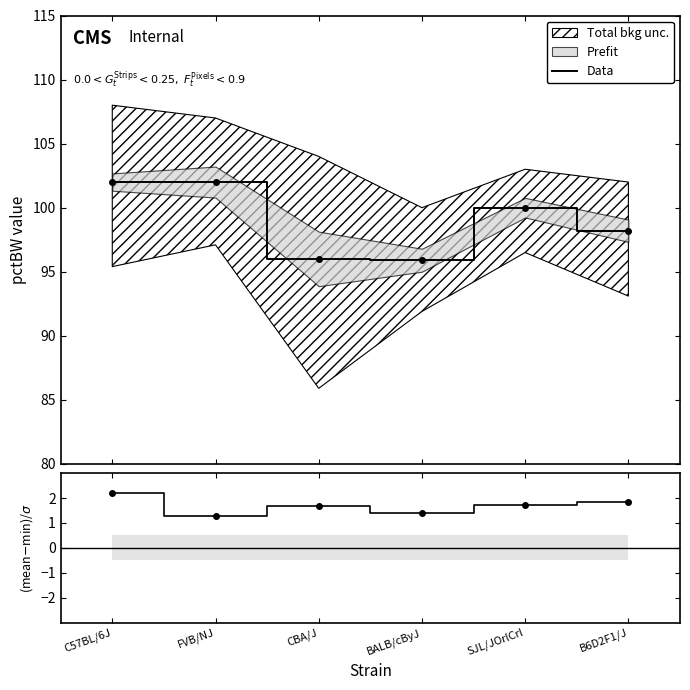

What is the total value across all series at B6D2F1/J?

100.0